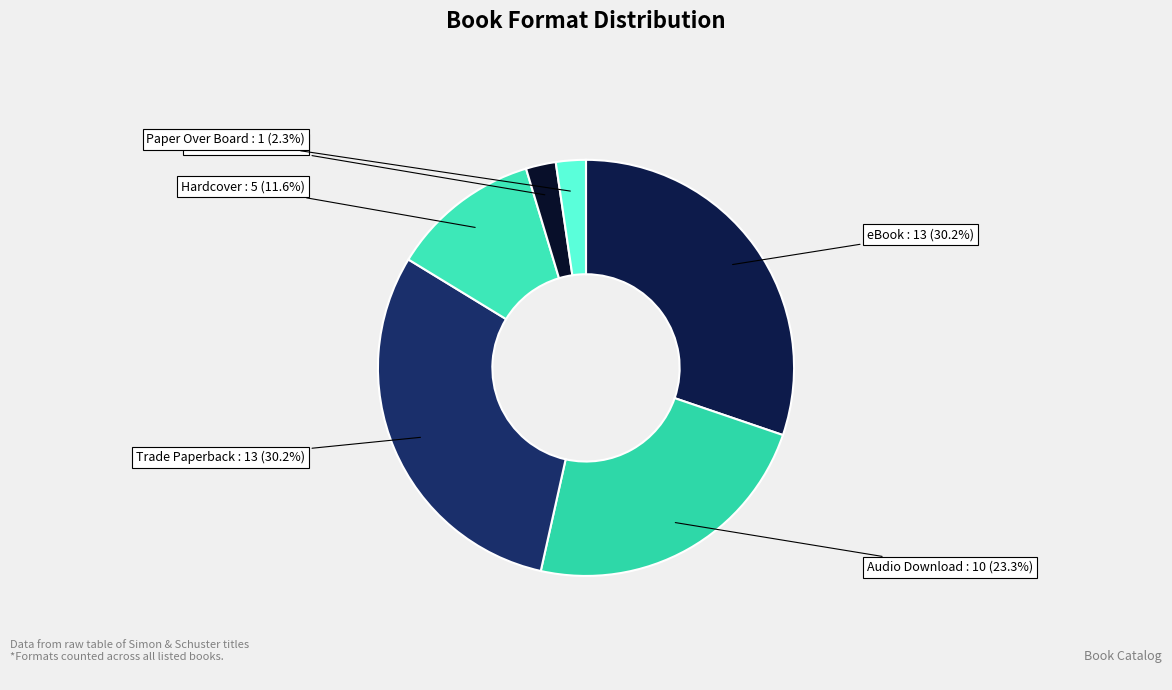

Do Audio Download and Paper Over Board together represent more than half of the pie?

No